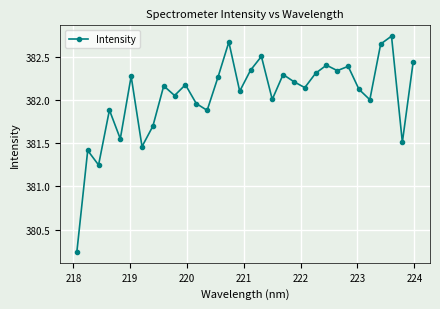

What is the difference between the maximum and minimum values?

2.5